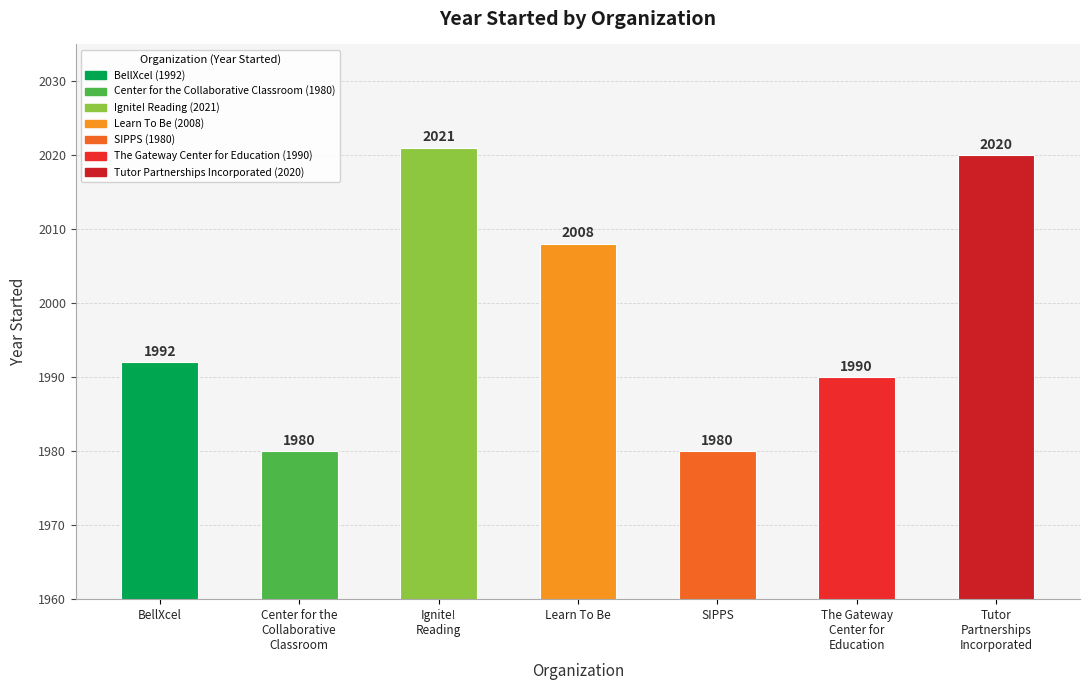

Reading right to left, extract all data points from this chart.

2020	1990	1980	2008	2021	1980	1992